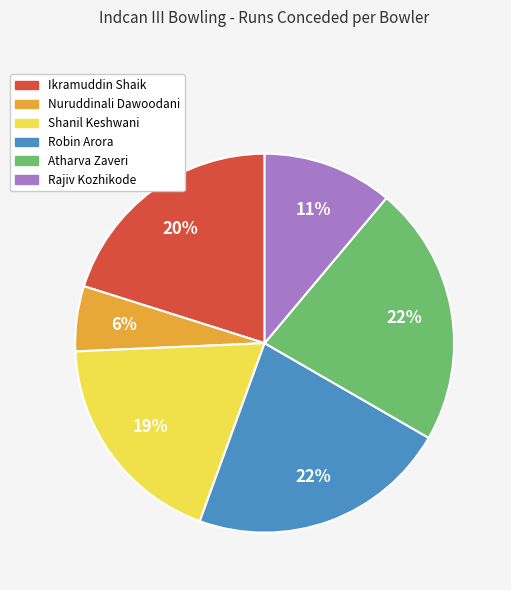

To the nearest percent, what is the combined percentage of Atharva Zaveri and Rajiv Kozhikode?

33%